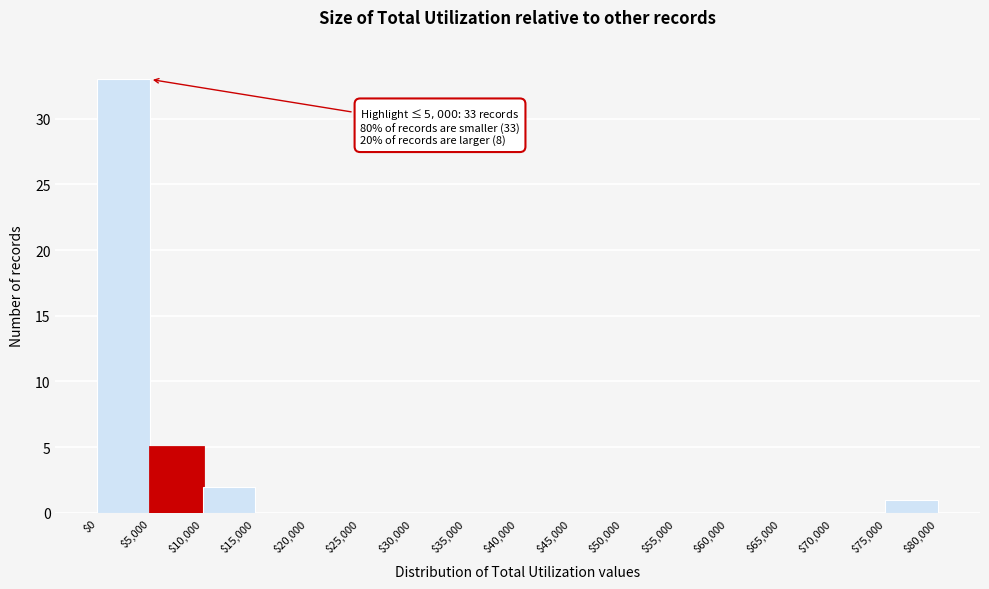

Which range on the x-axis has the tallest bar?

$0 to $5,000